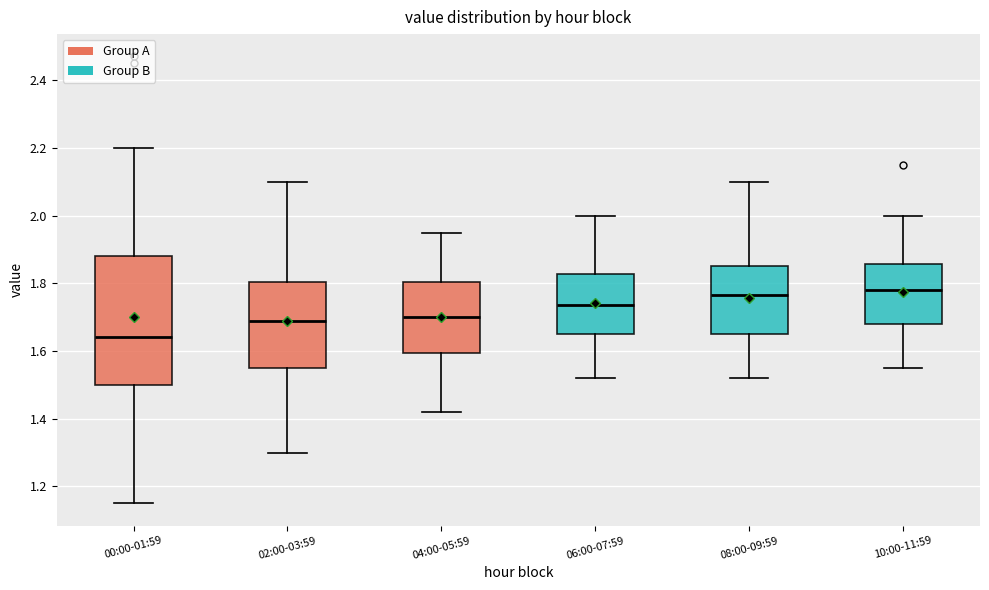

Where is the upper edge of the box for 04:00-05:59 on the y-axis? The values are not printed on the chart, so give them approximately, as read against the axis.

1.80